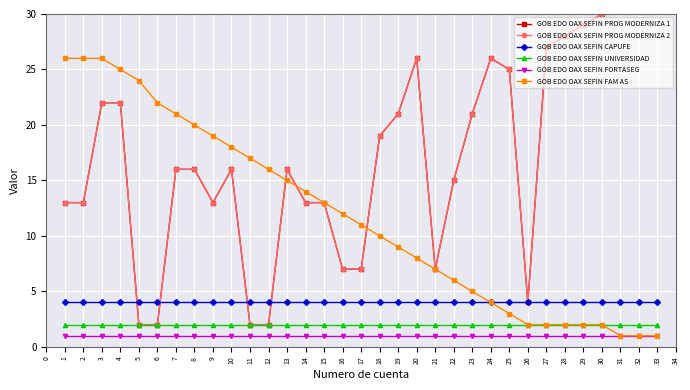

True or false: GOB EDO OAX SEFIN UNIVERSIDAD has more than 1 points higher than both neighbors.

False